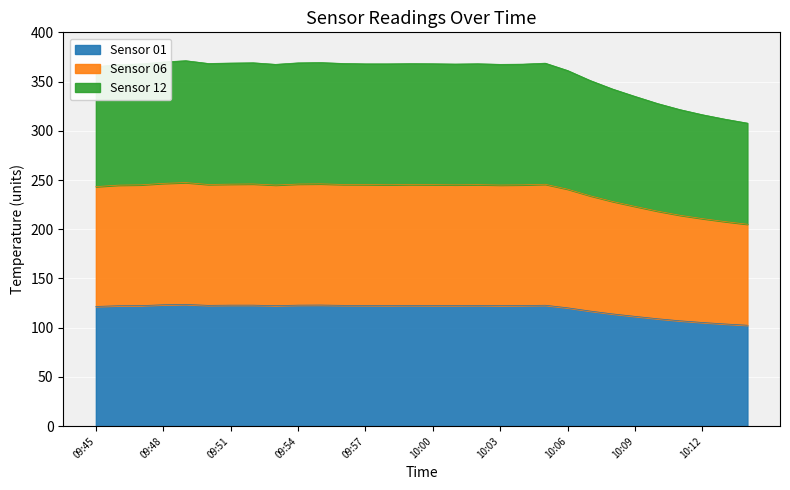

True or false: Sensor 12 and Sensor 01 intersect in this chart.

False